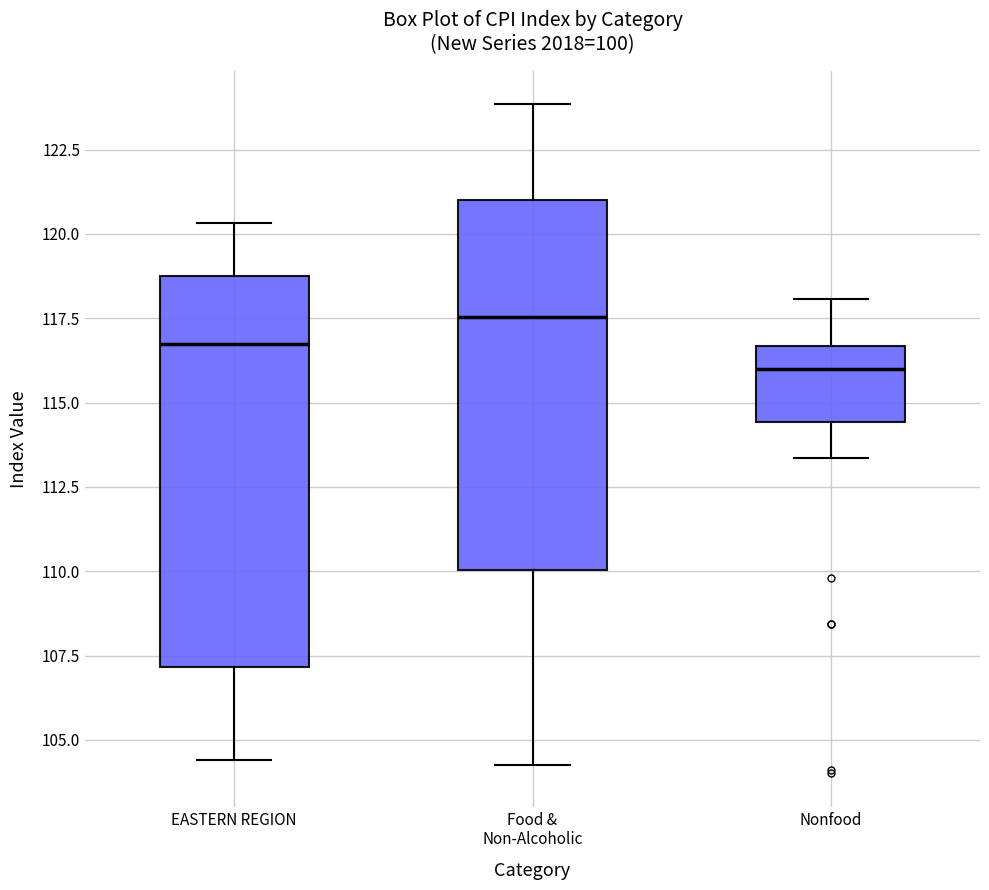

Where does the median line of the box for EASTERN REGION sit on the y-axis? The values are not printed on the chart, so give them approximately, as read against the axis.

116.5